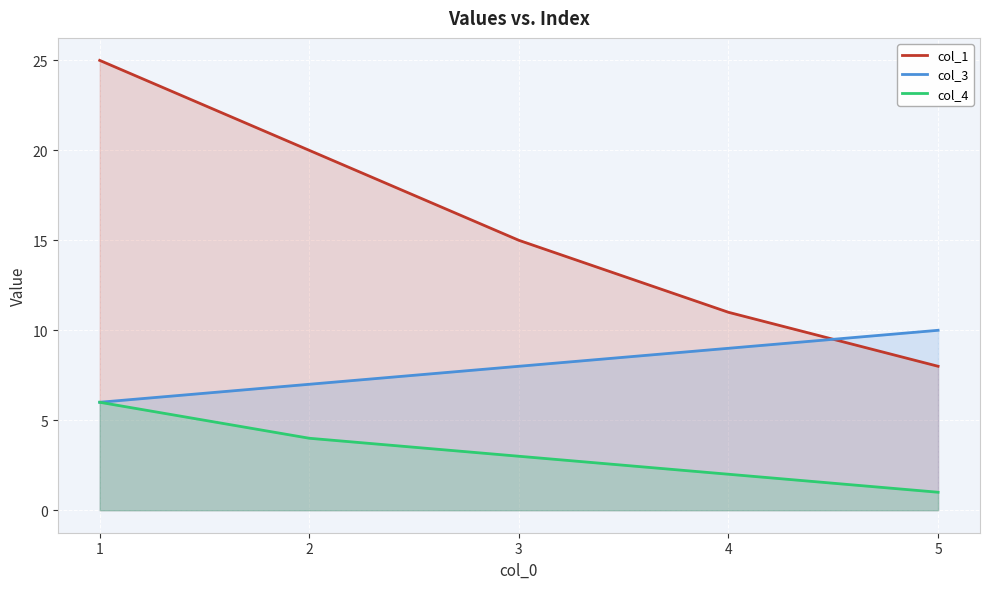

What is the difference between the col_1 values at 1 and 5?

17